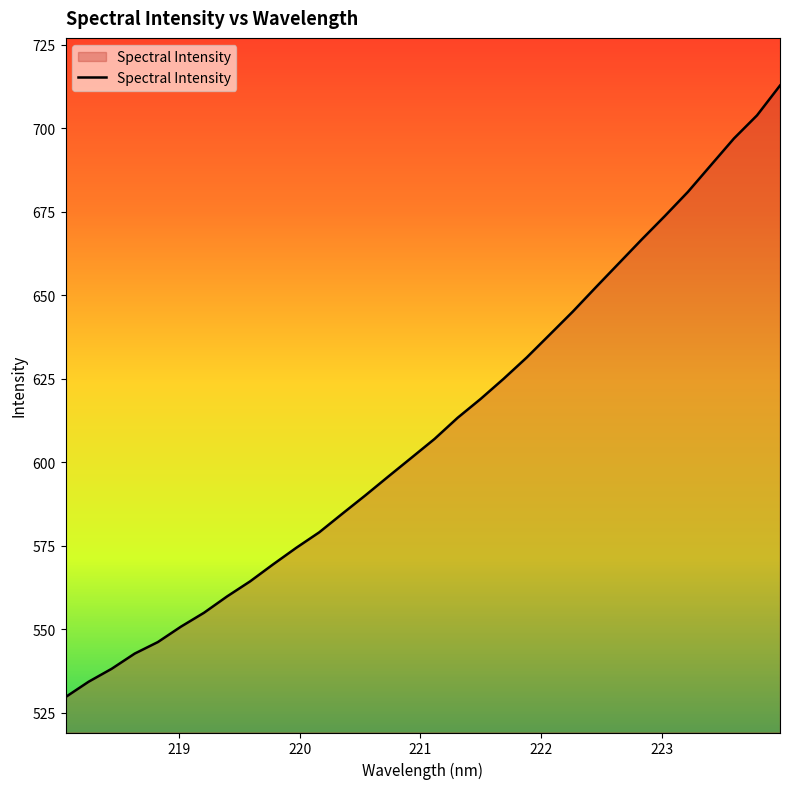

What is the difference between the second highest and minimum values?

174.1